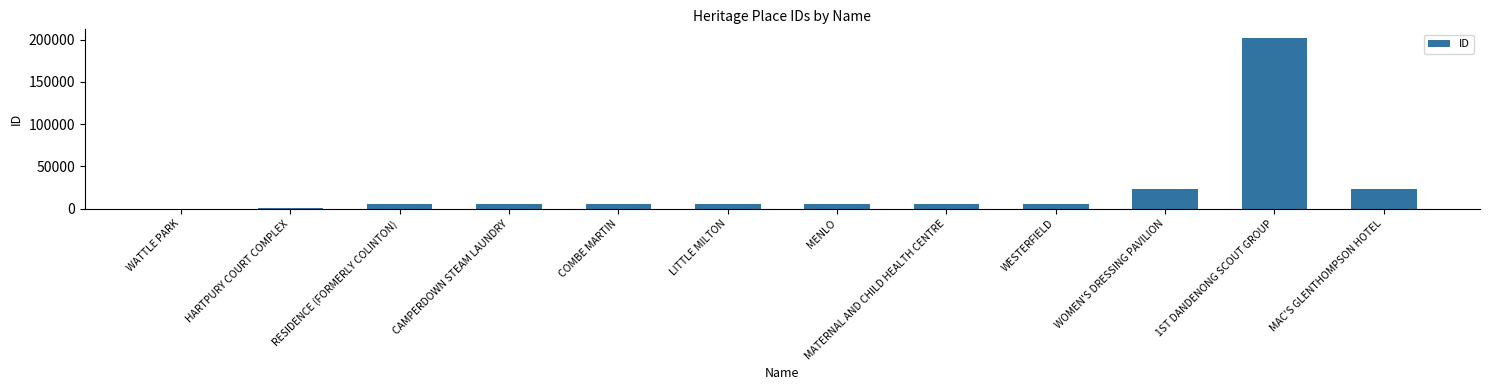

Between HARTPURY COURT COMPLEX and WOMEN'S DRESSING PAVILION, which is larger?

WOMEN'S DRESSING PAVILION